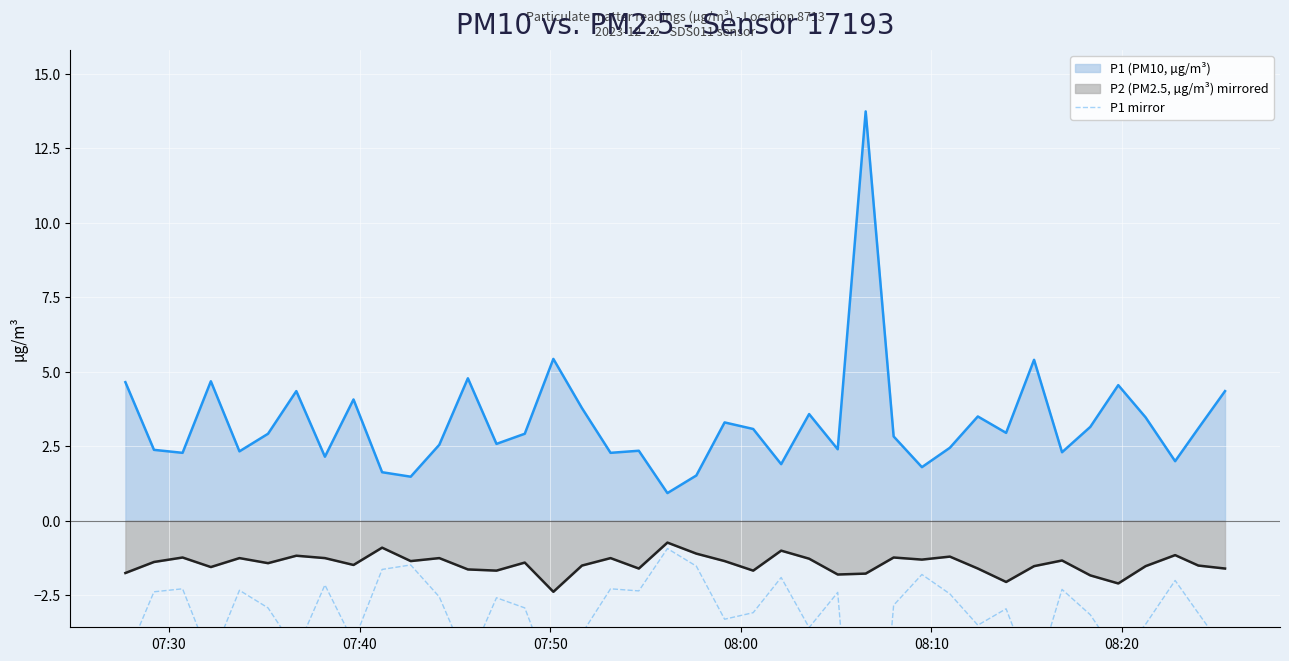

In P2 (PM2.5, µg/m³) mirrored, how many points are lower than both neighbors (excluding endpoints)?

12